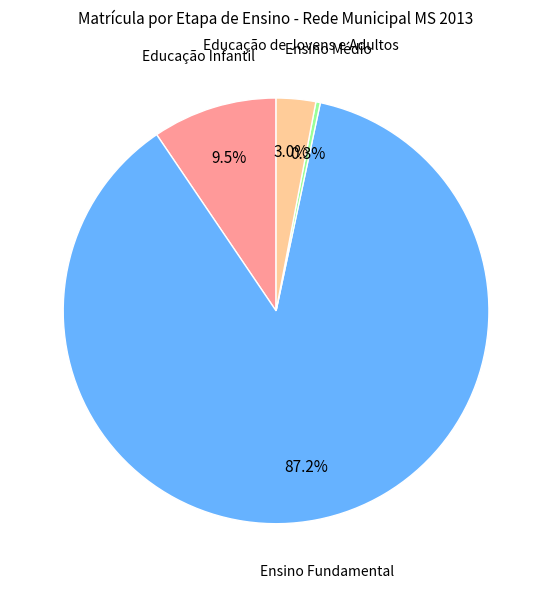

To the nearest percent, what is the difference between the Educação de Jovens e Adultos and Educação Infantil slice percentages?

6%